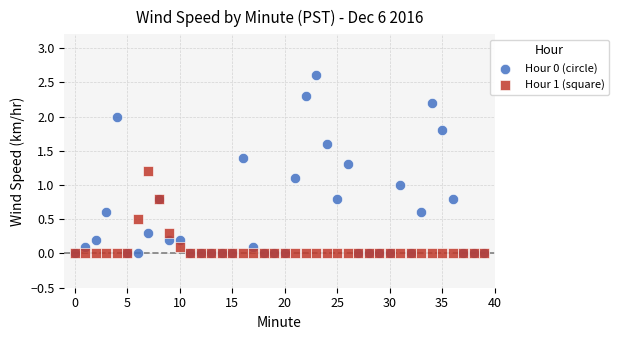

What are all the series names shown in the legend?

Hour 0 (circle), Hour 1 (square)